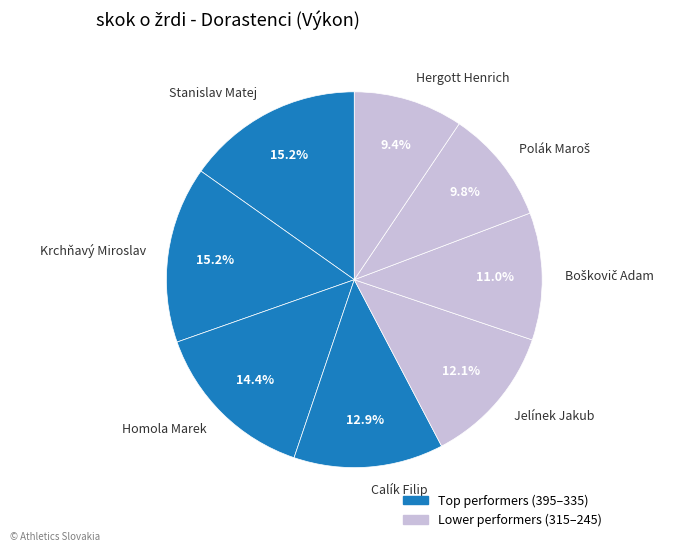

To the nearest percent, what portion does Stanislav Matej represent?

15%